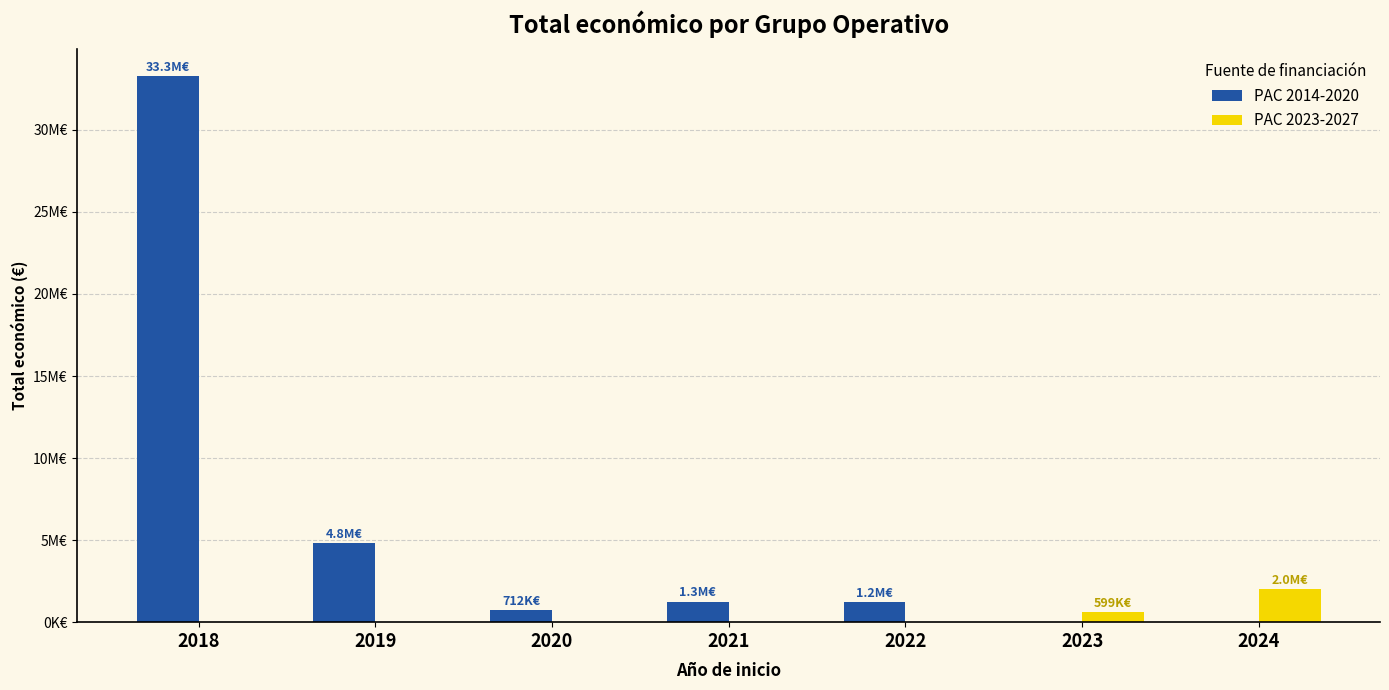

What is the difference between the highest and lowest values at 2021?

1256277